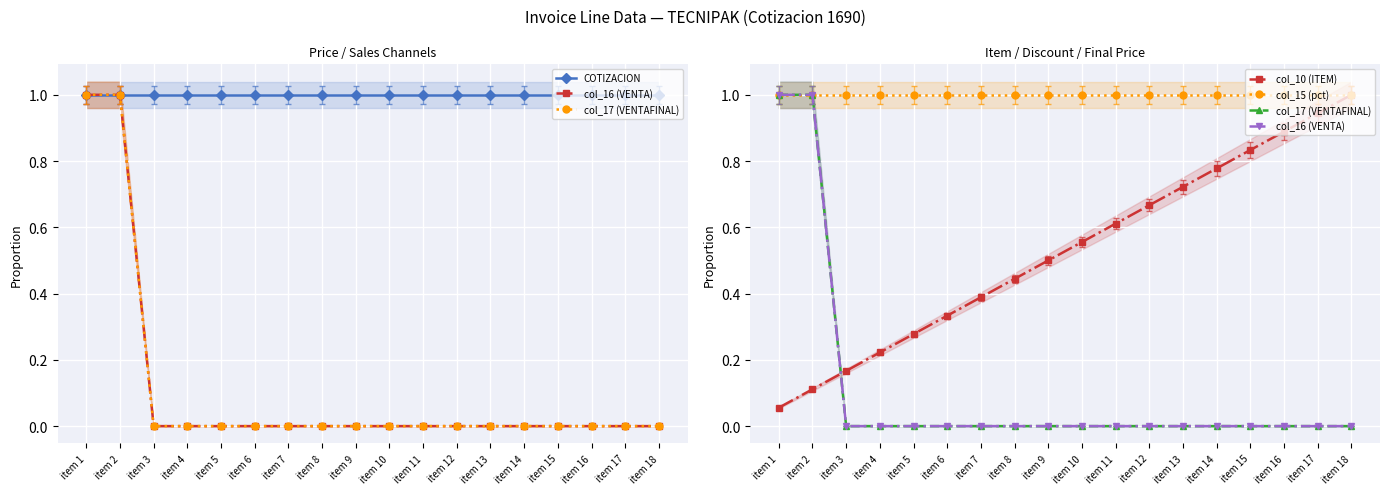

True or false: col_17 (VENTAFINAL) and COTIZACION cross at least once.

False